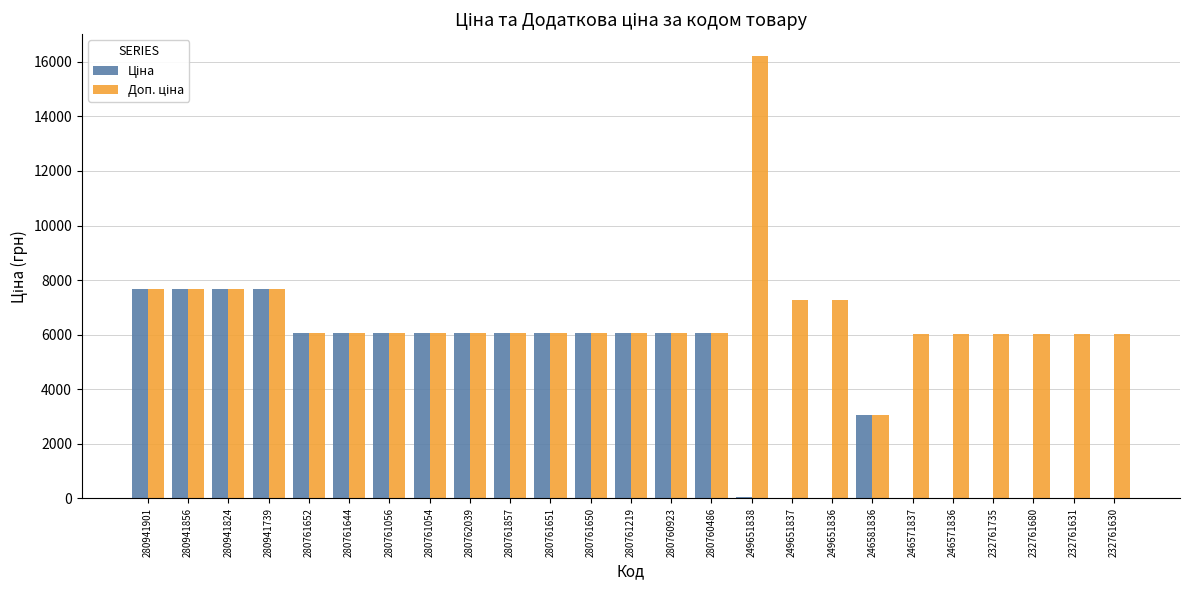

At which category is the sum across all series the highest?

249651838